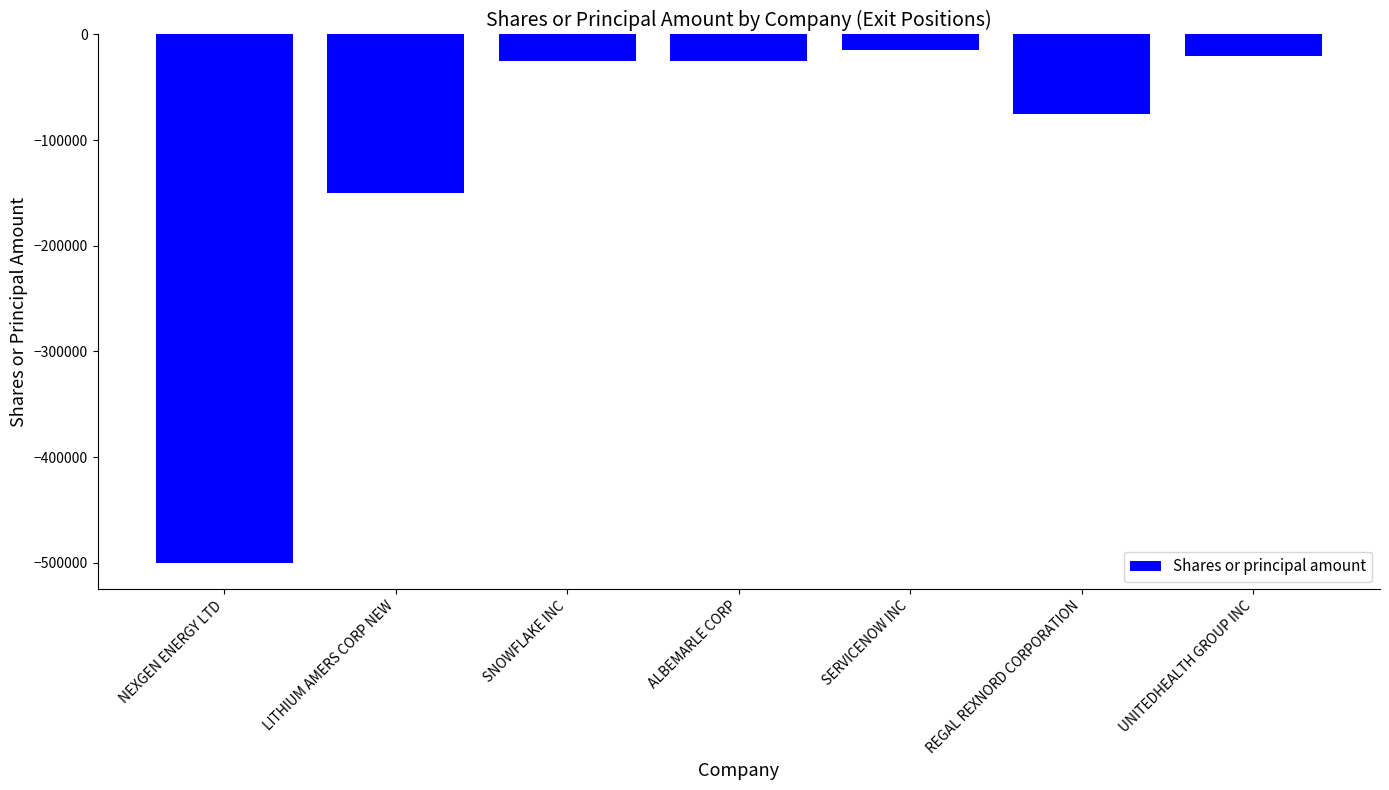

How many categories are shown in the chart?

7